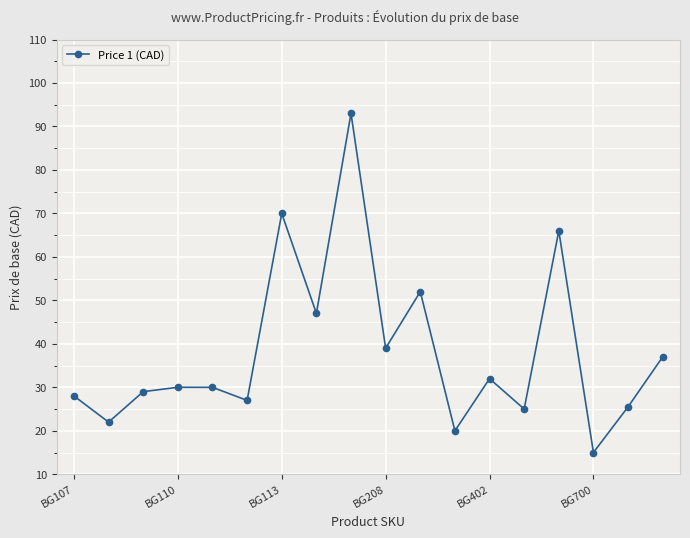

What is the greatest value displayed?

93.0